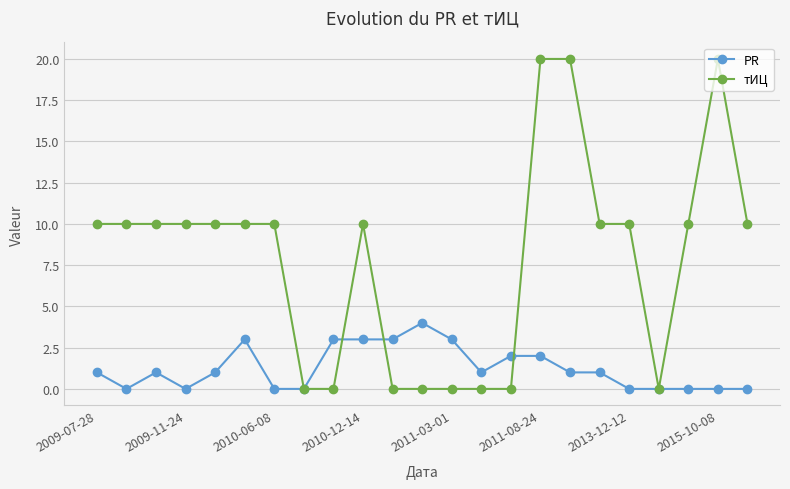

What is the highest value of the тИЦ series?

20